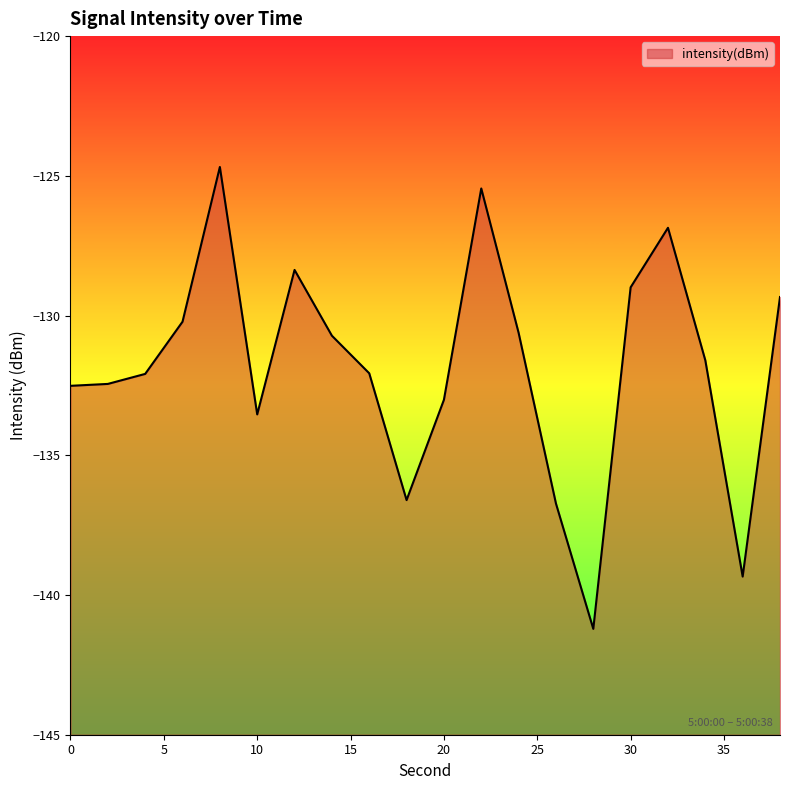

How many values are below -131?

11